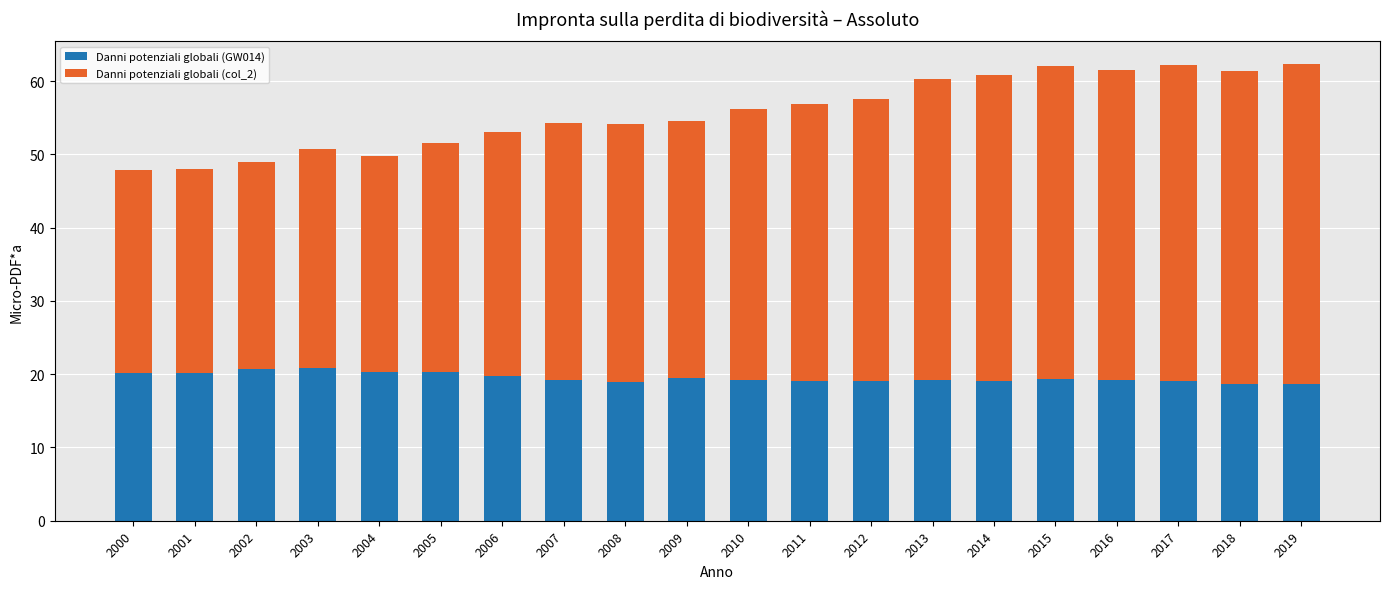

How many distinct data groups are displayed?

2